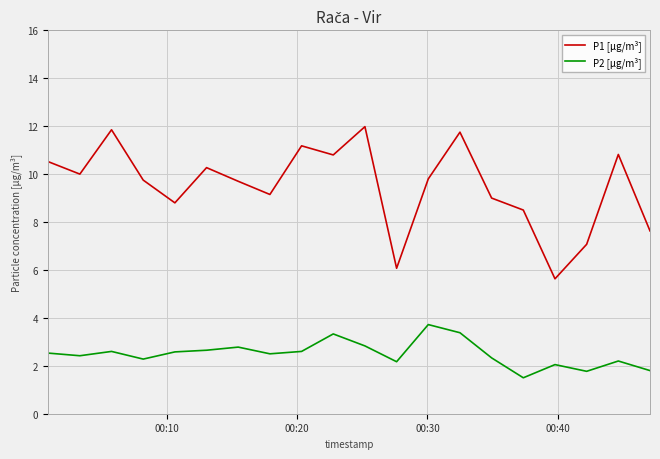

True or false: P1 [µg/m³] and P2 [µg/m³] cross at least once.

False